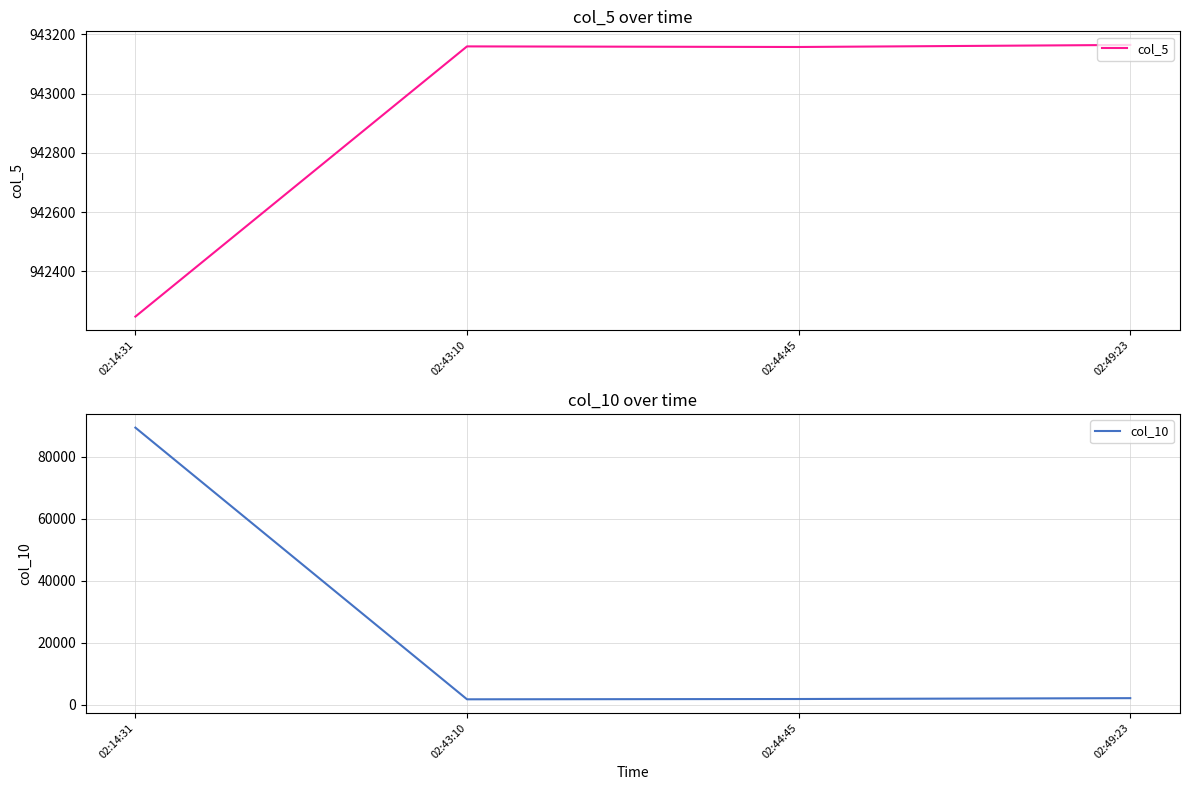

What is the spread (max minus min) of values at 02:43:10?

941440